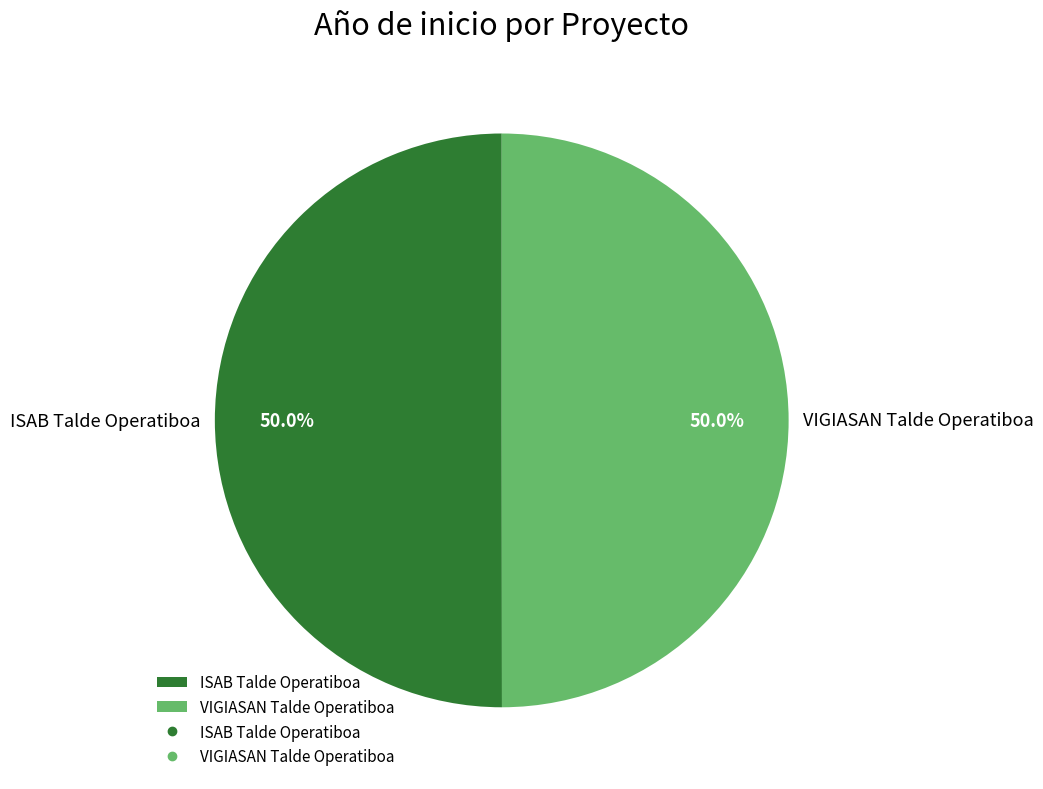

What percentage is the ISAB Talde Operatiboa slice, to the nearest percent?

50%